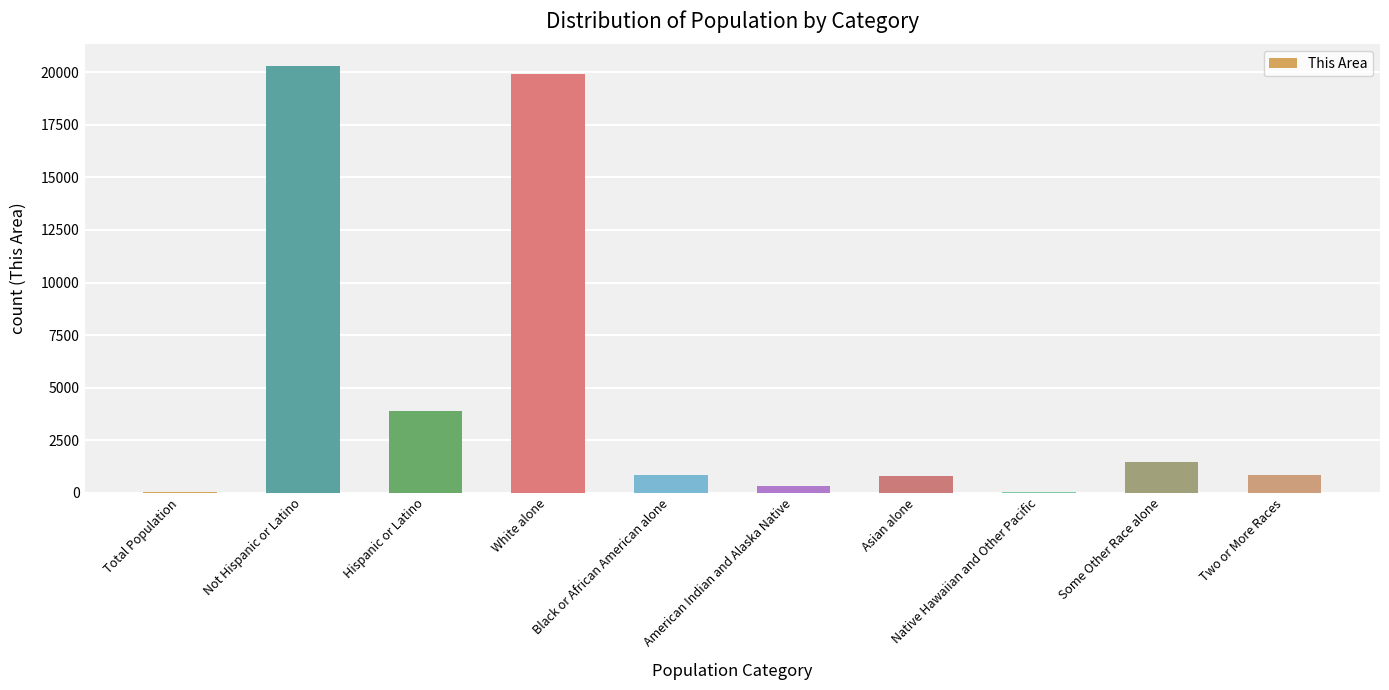

How many categories are shown in the chart?

10